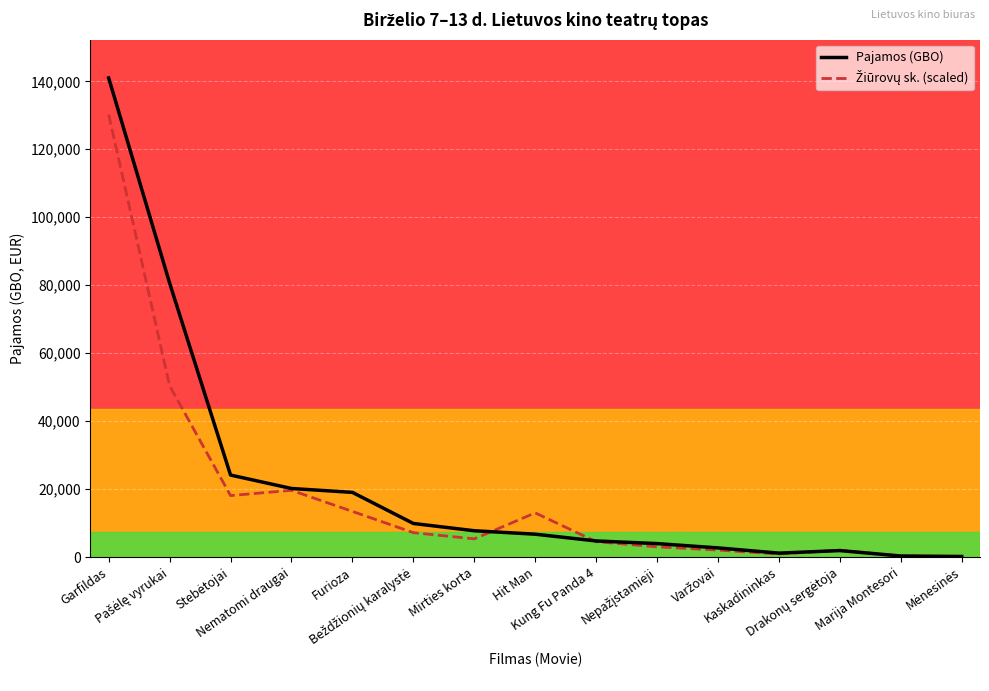

True or false: Pajamos (GBO) has a value of 9875.9 at Beždžionių karalystė.

True